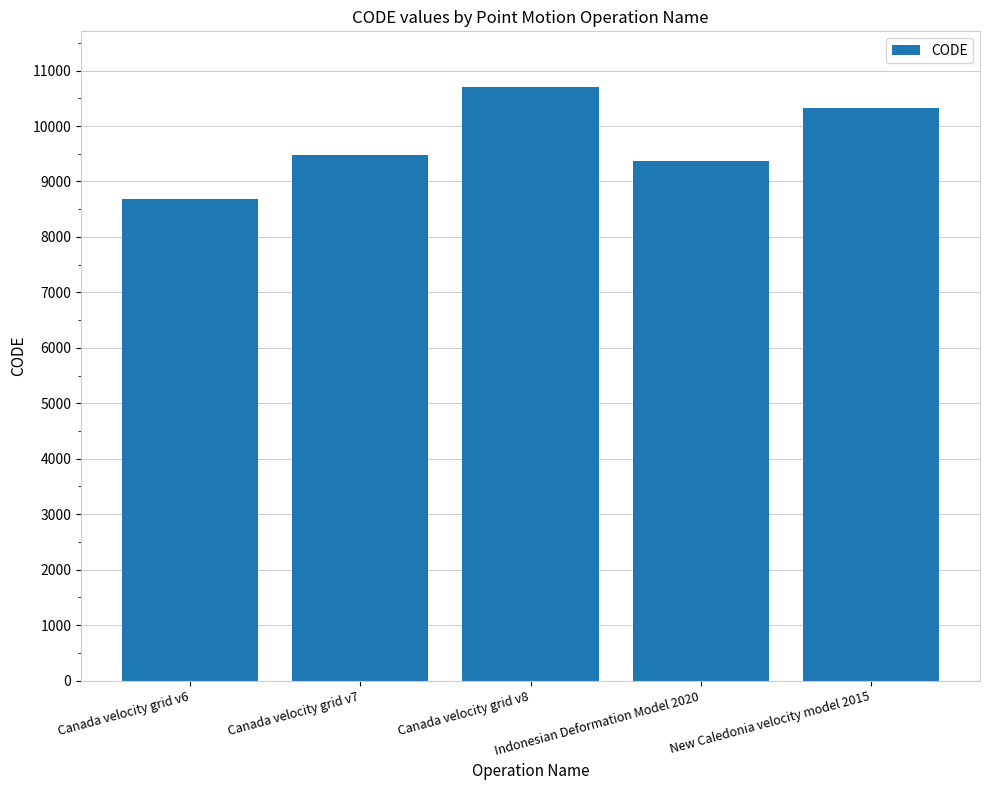

At which category does the chart reach its peak across all series?

Canada velocity grid v8